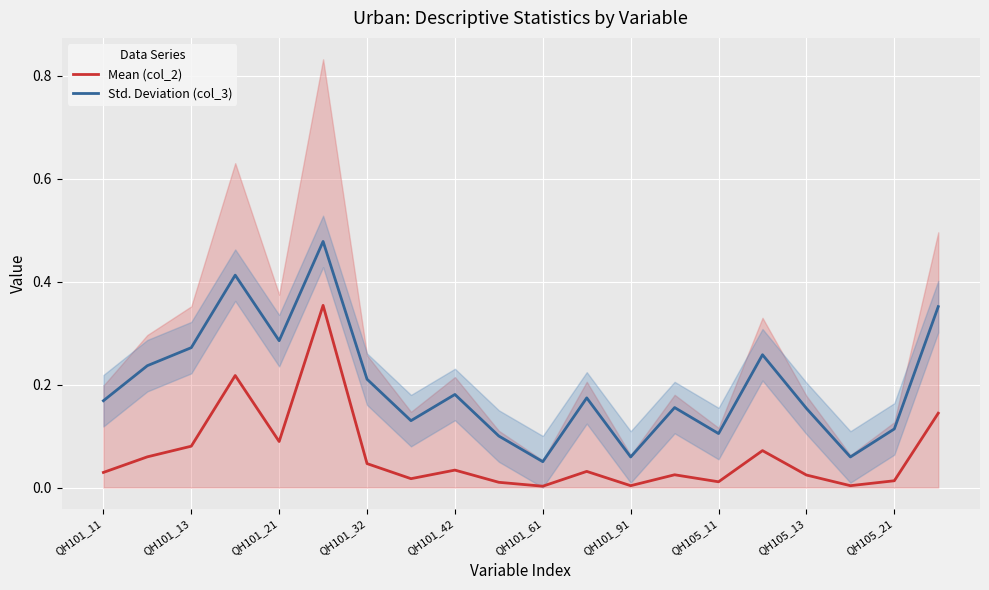

At how many categories does at least one series exceed 0?

20